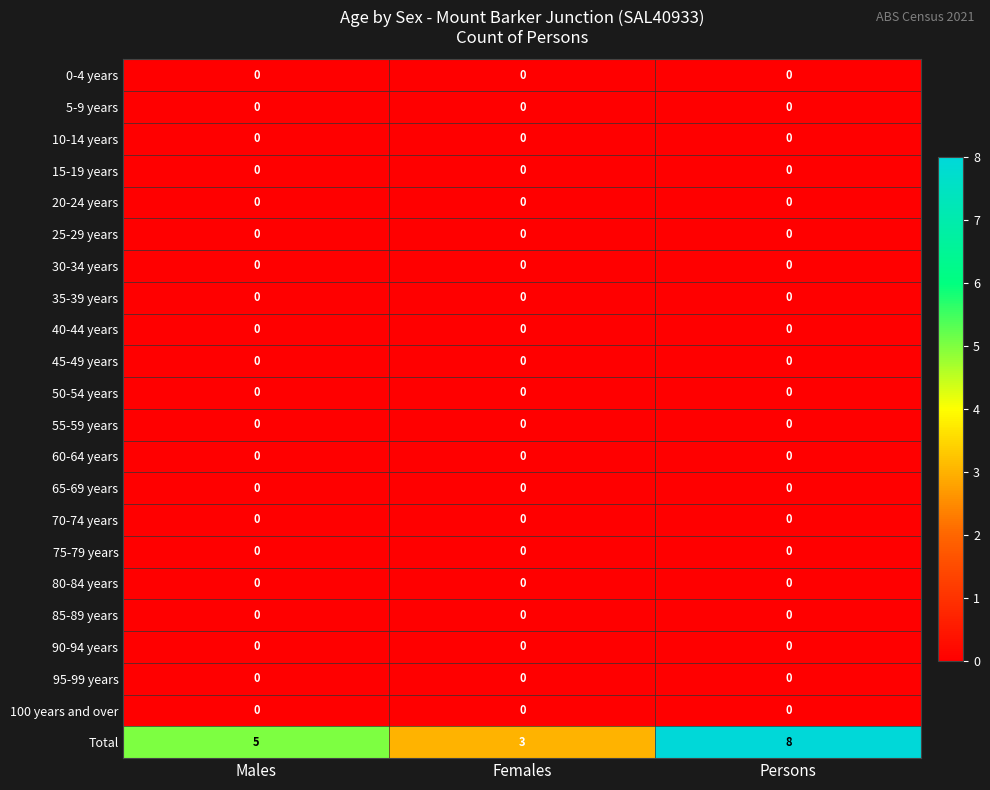

At how many categories does at least one series exceed 1?

3